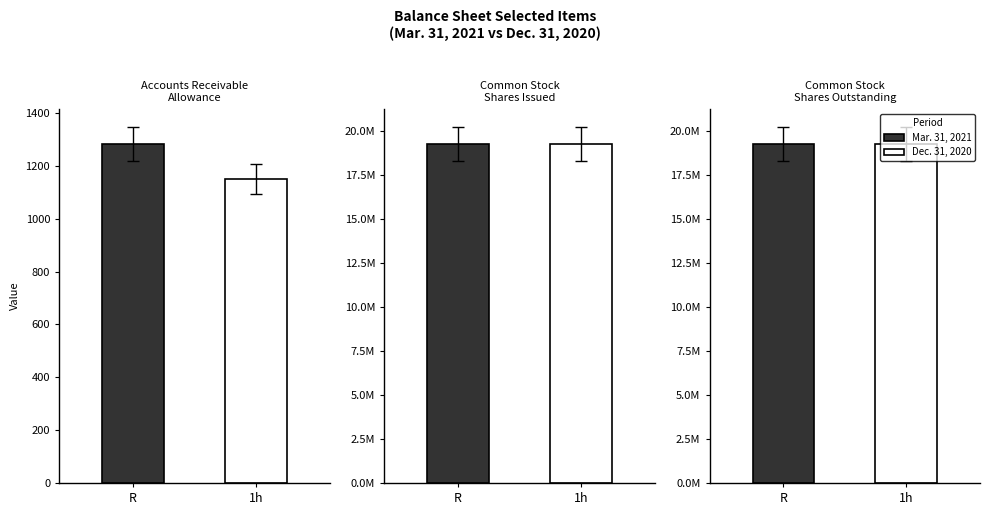

What is the sum of the Dec. 31, 2020 values at Common Stock
Shares Issued and Accounts Receivable
Allowance?

19262013